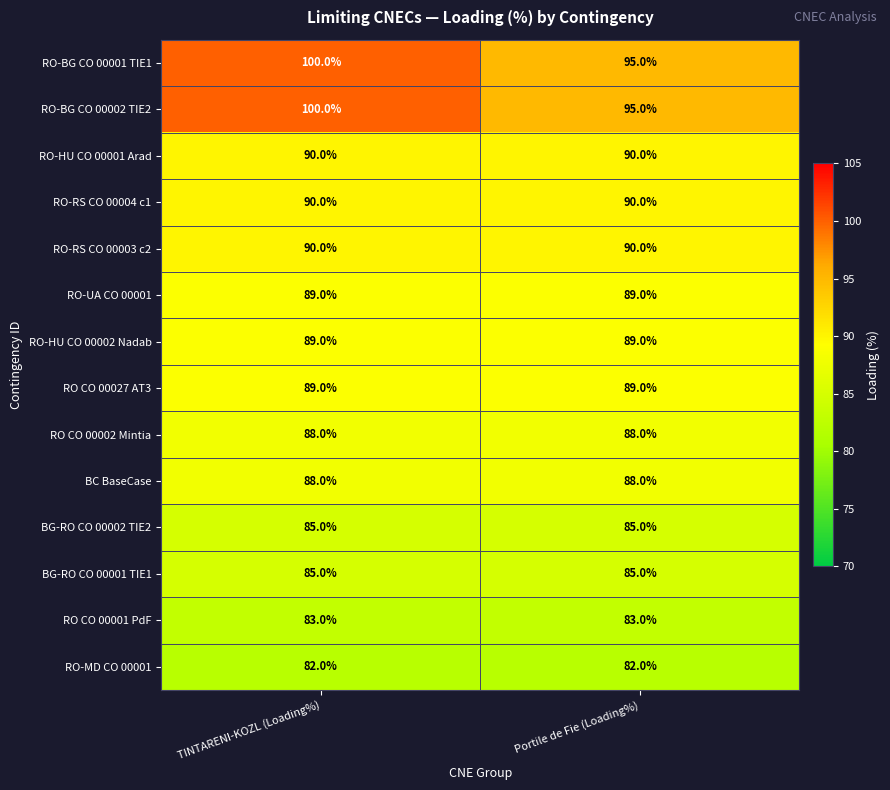

The BG-RO CO 00001 TIE1 series shows 85 at Portile de Fie (Loading%). True or false?

True